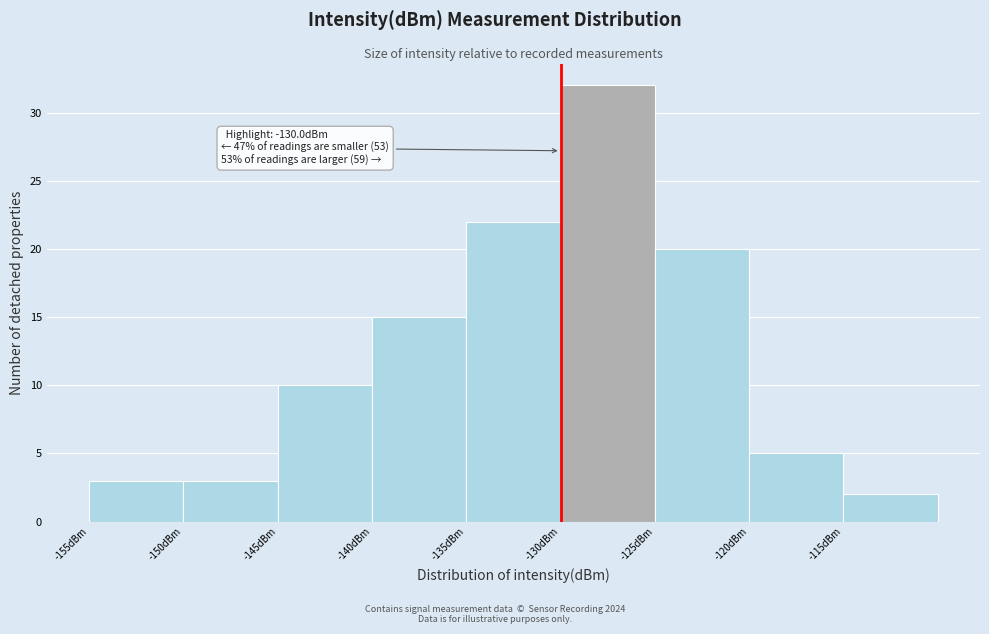

Over which range of the x-axis is the bar tallest?

-130 to -125